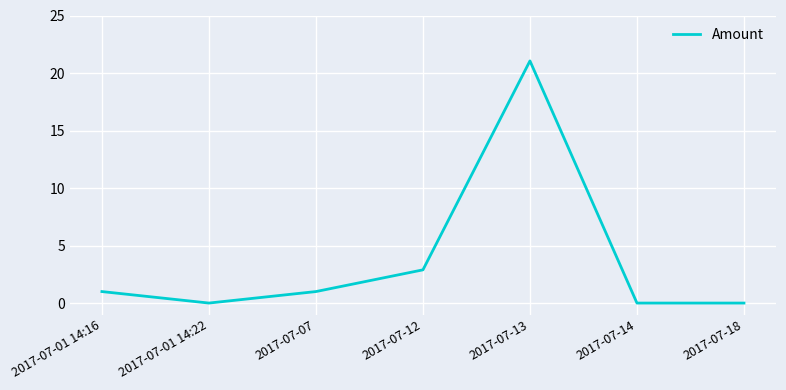

Does the chart have visible grid lines?

Yes